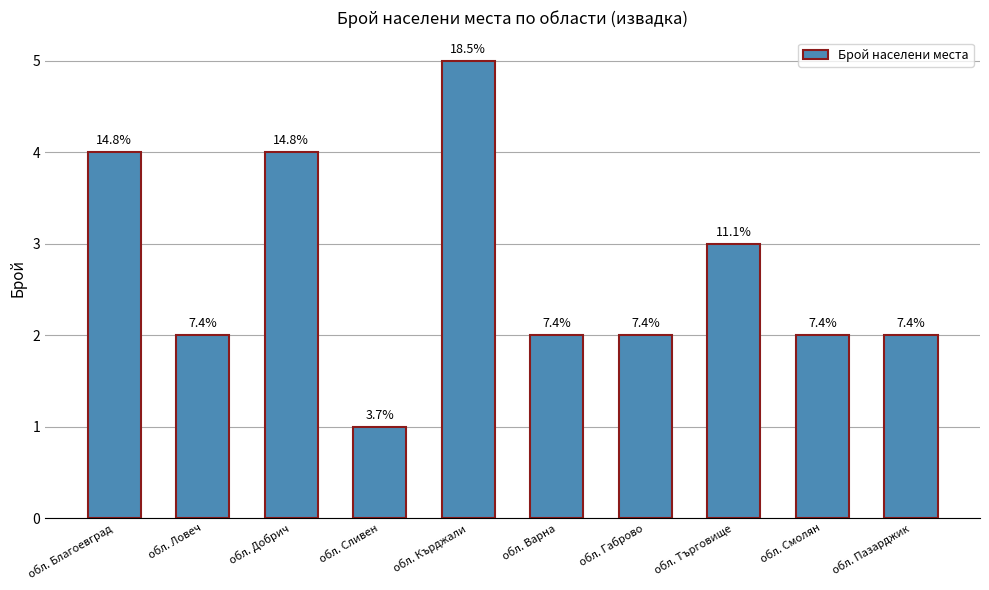

What value does the data have at обл. Габрово?

2